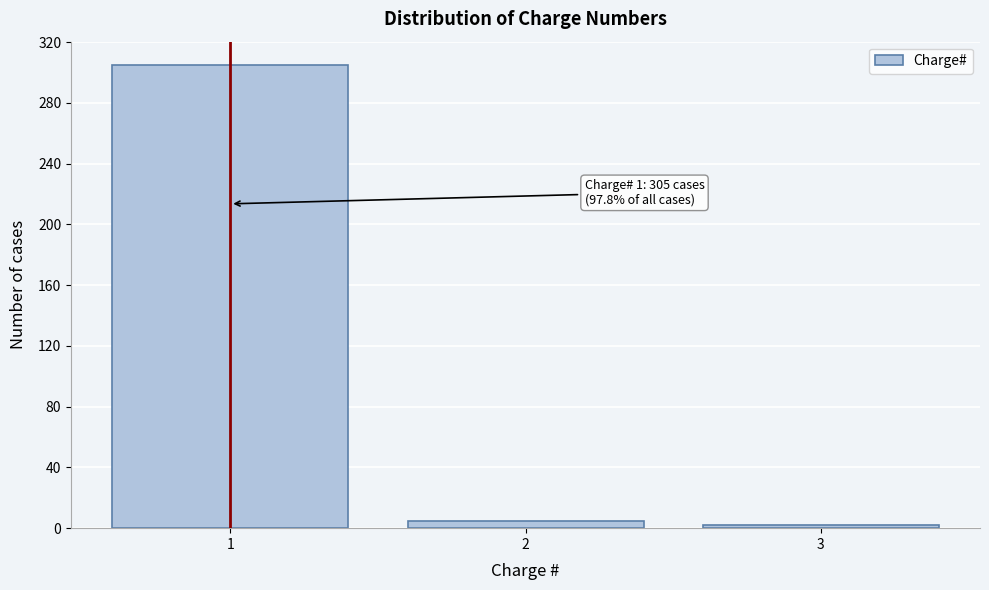

Reading left to right, transcribe all the data shown in this chart.

1=305	2=5	3=2